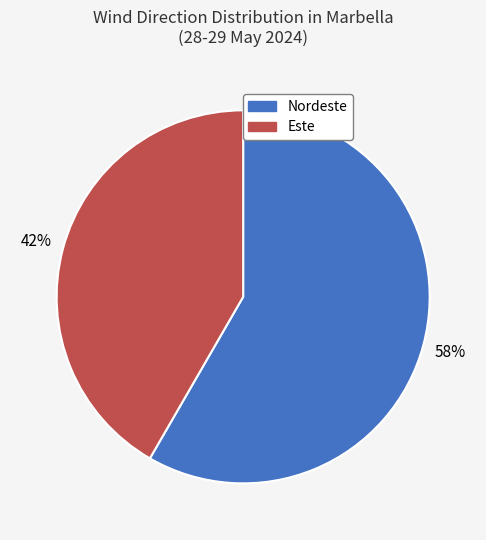

What is the majority slice?

Nordeste